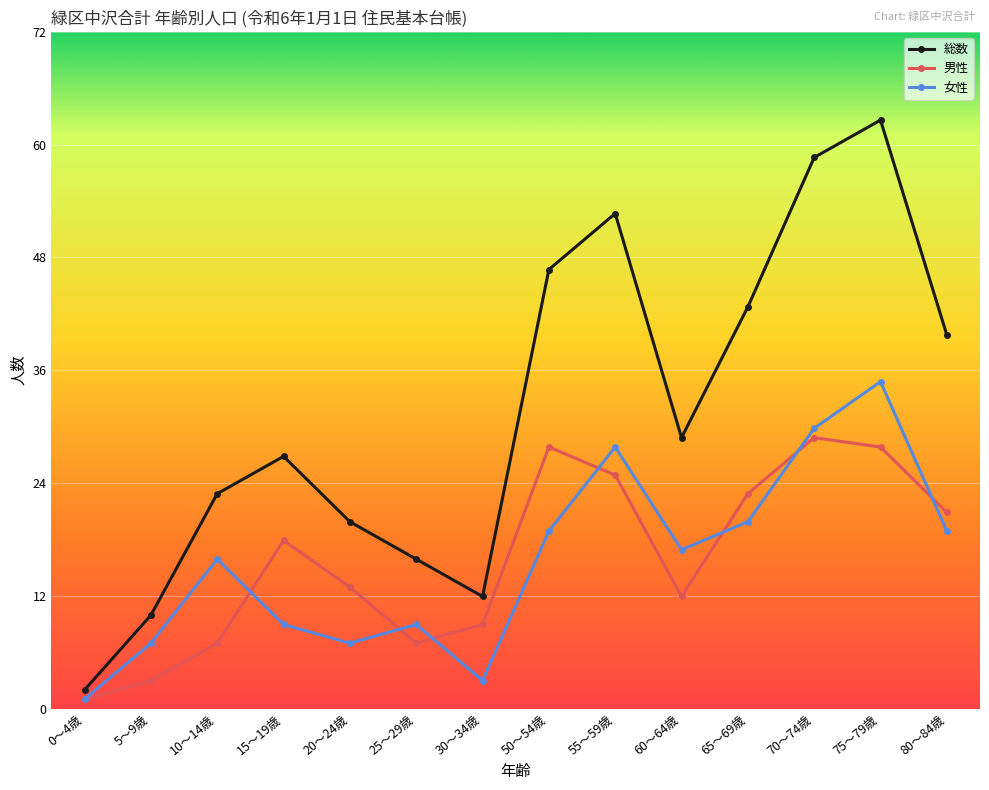

Which category has the highest value across all series?

75～79歳